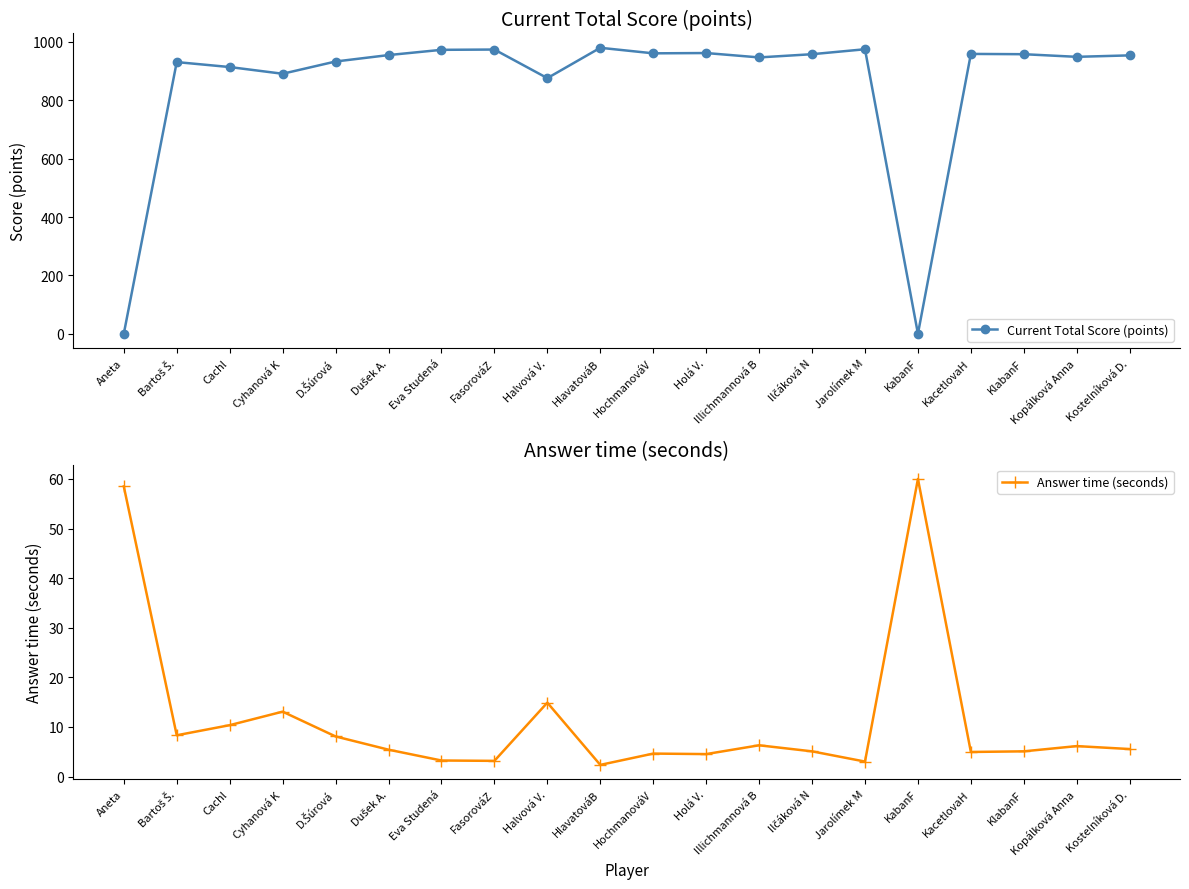

Rank the series by their maximum value, from lowest to highest.

Answer time (seconds), Current Total Score (points)